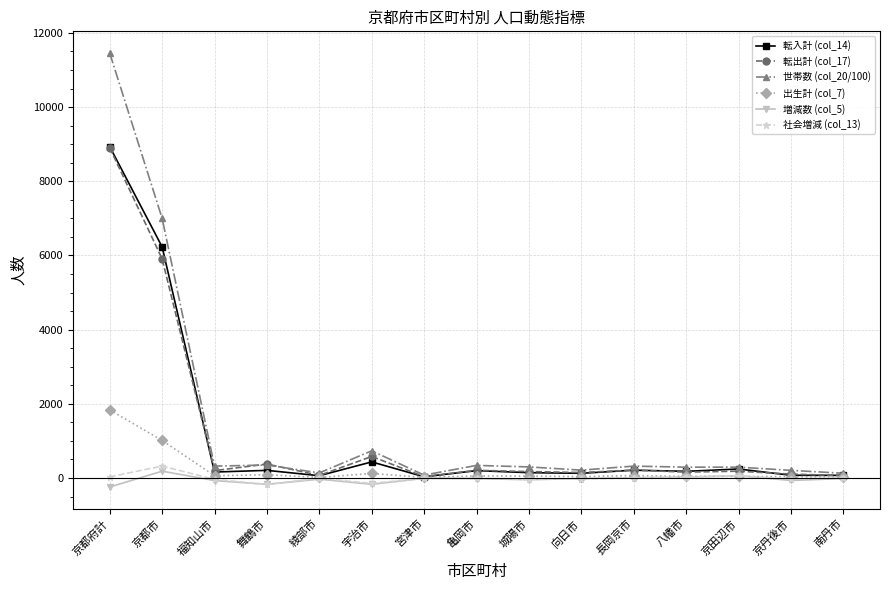

Between 京都市 and 京田辺市, which series saw the biggest shift?

世帯数 (col_20/100)